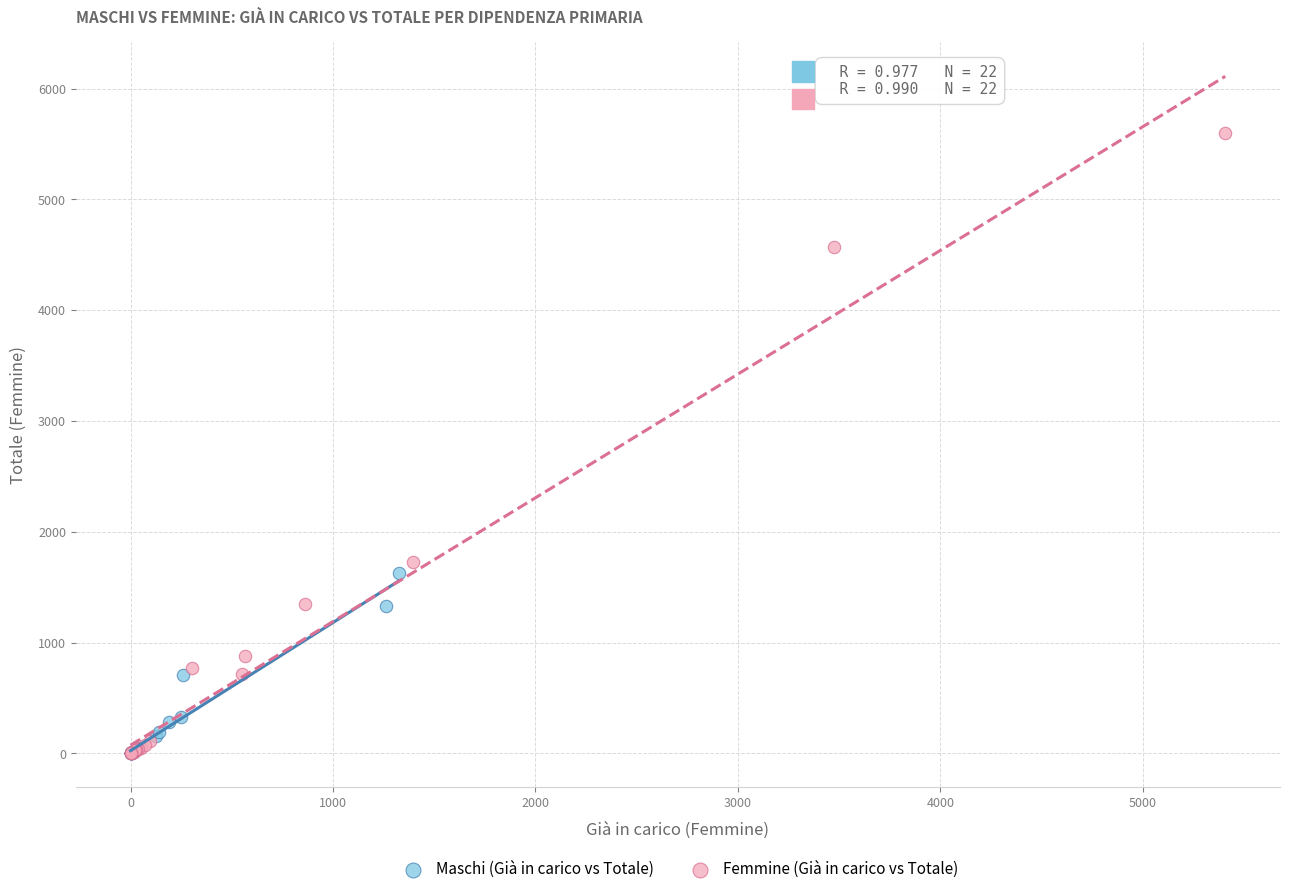

Which series reaches the maximum Y coordinate?

Femmine (Già in carico vs Totale)